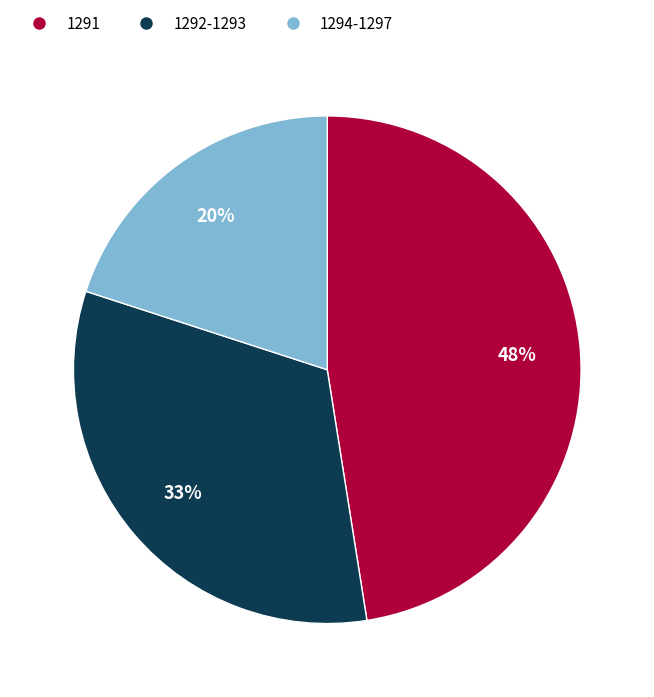

What is the ratio of the value at 1291 to the value at 1294-1297?

2.4